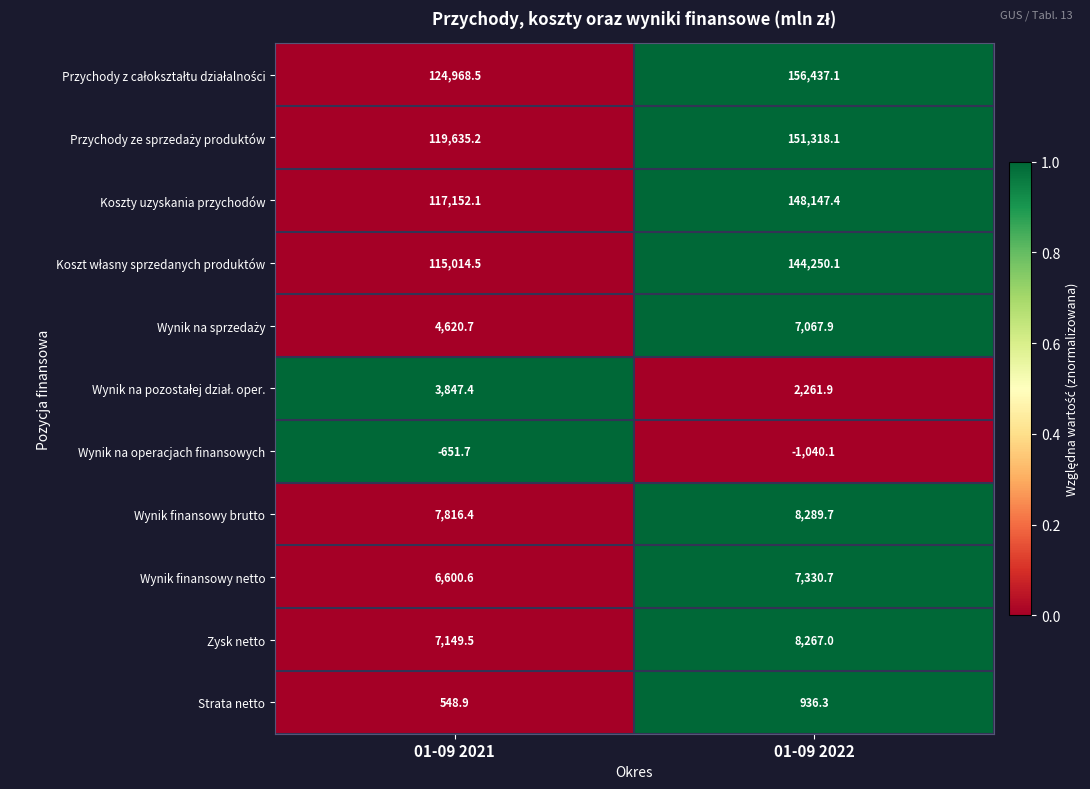

What is the difference between the Strata netto values at 01-09 2021 and 01-09 2022?

387.4